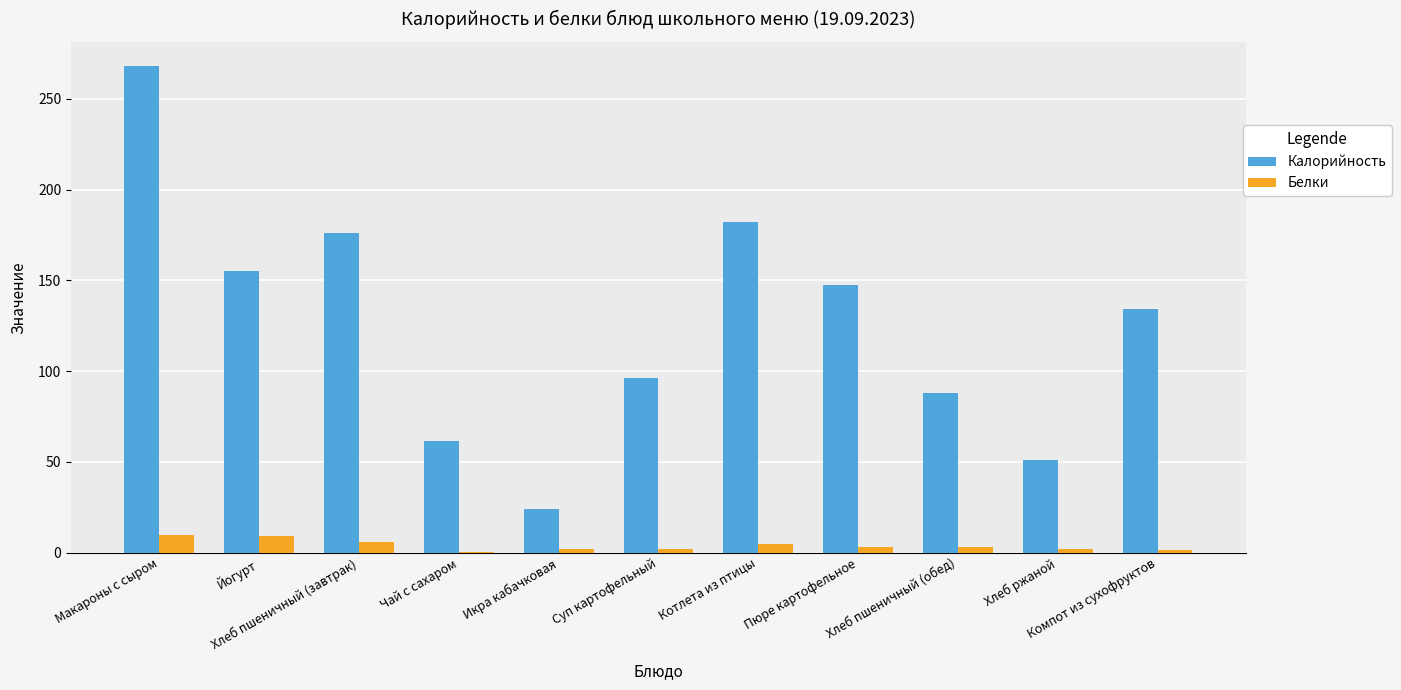

What is the greatest value displayed?

268.0